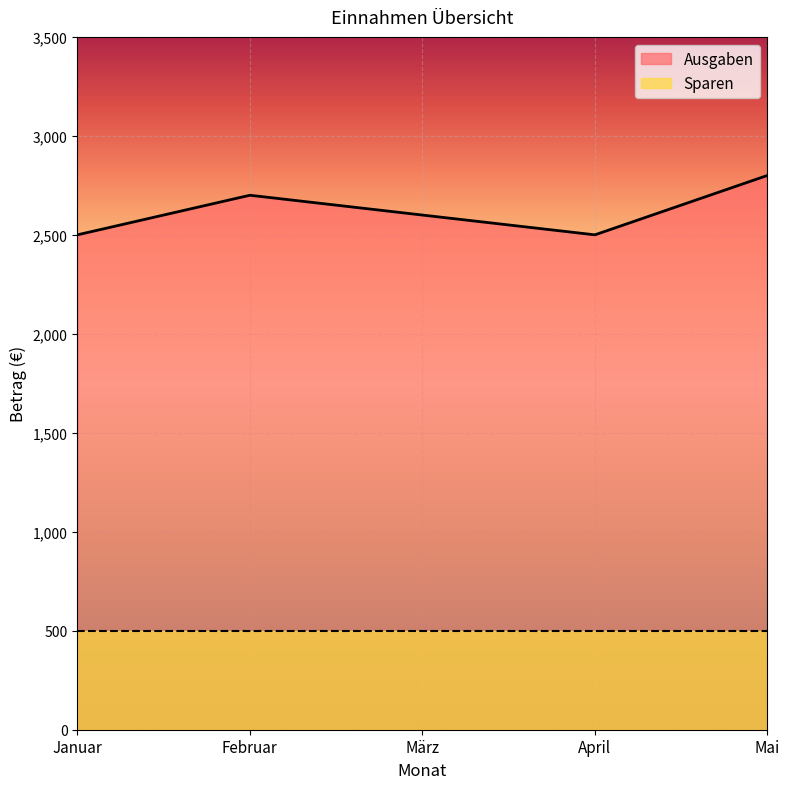

What is the sum of all values?

13100